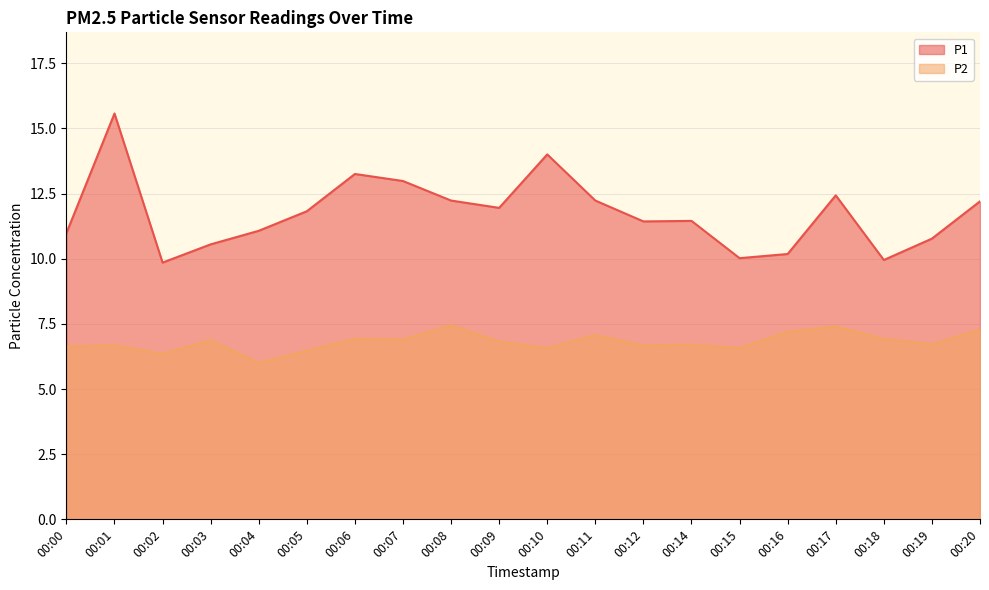

Is it true that P2 equals 4.2 at 00:10?

False